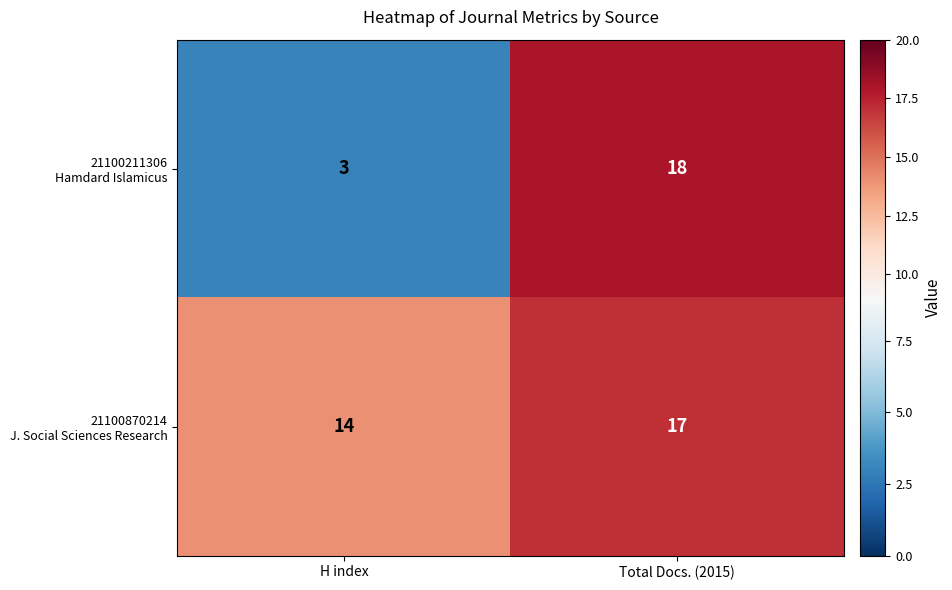

At which category is the sum across all series the highest?

Total Docs. (2015)